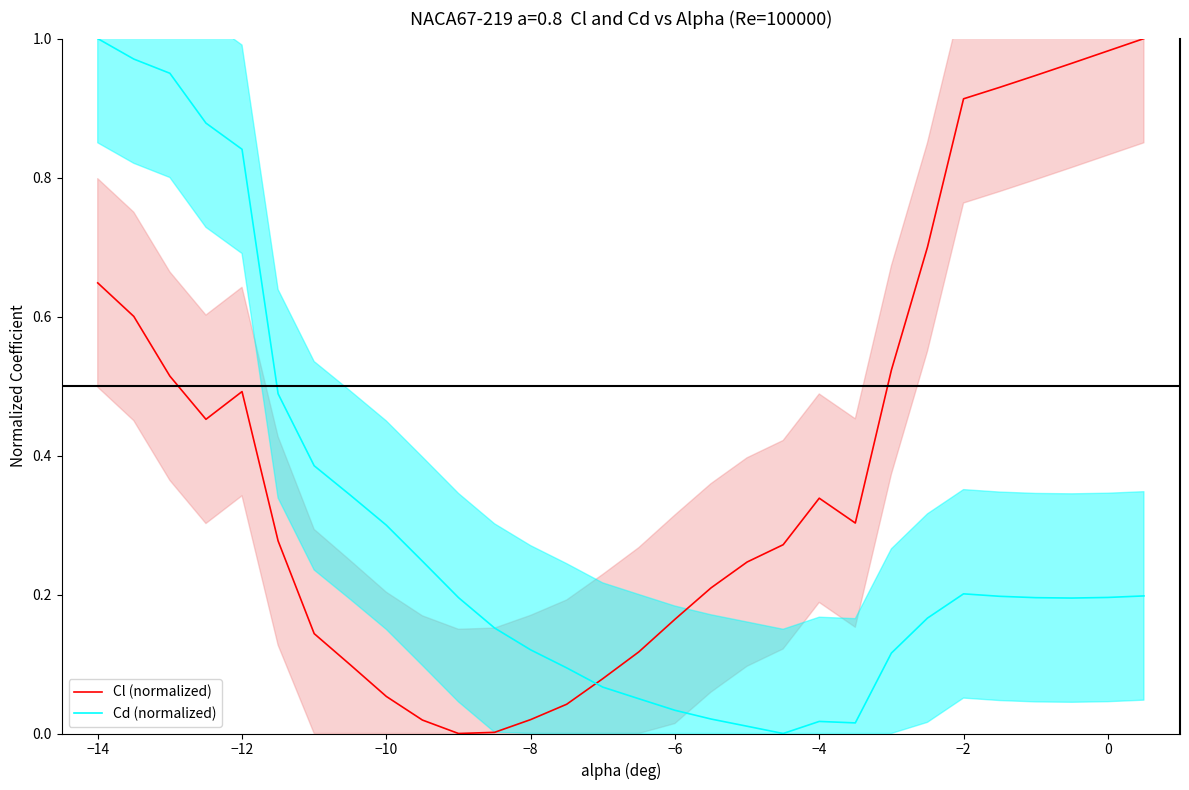

Is this an area chart (filled region under the line)?

No